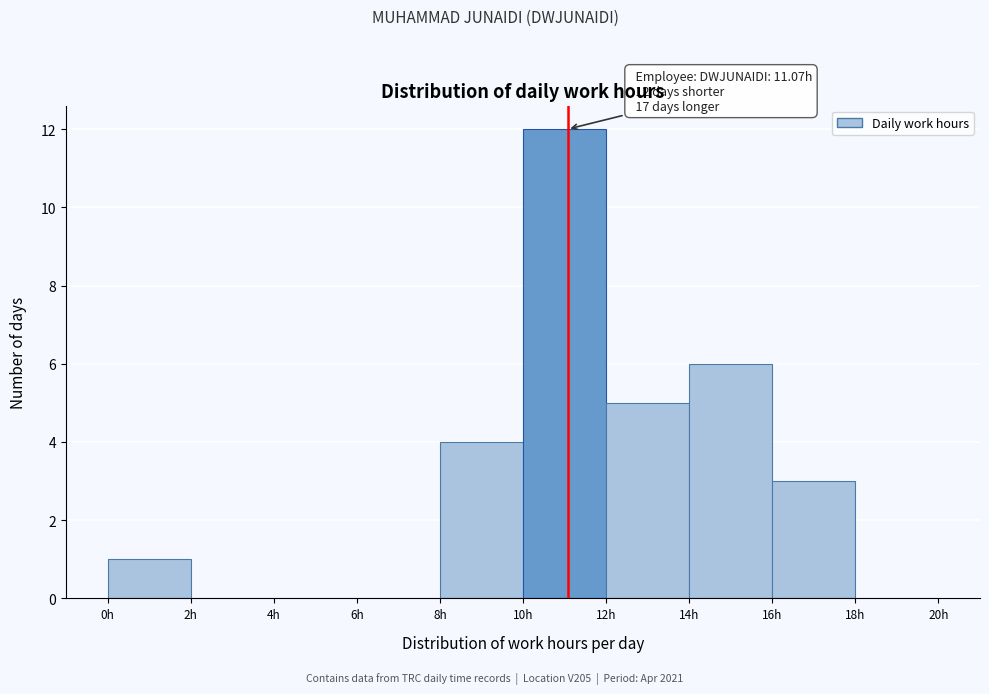

Over which range of the x-axis is the bar tallest?

10 to 12